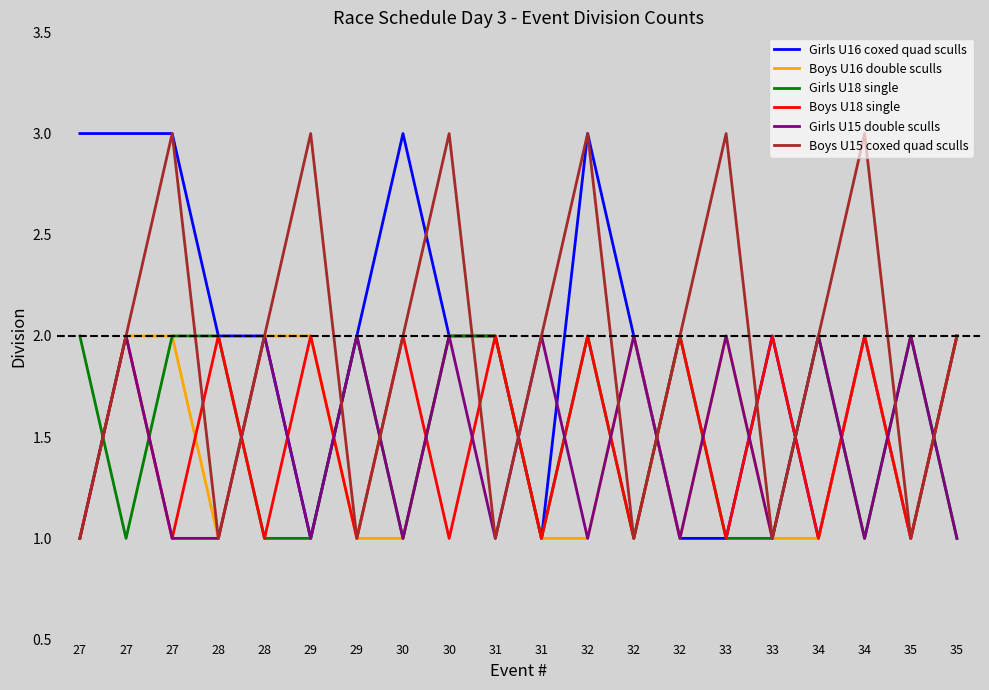

What is the minimum value shown in the chart?

1